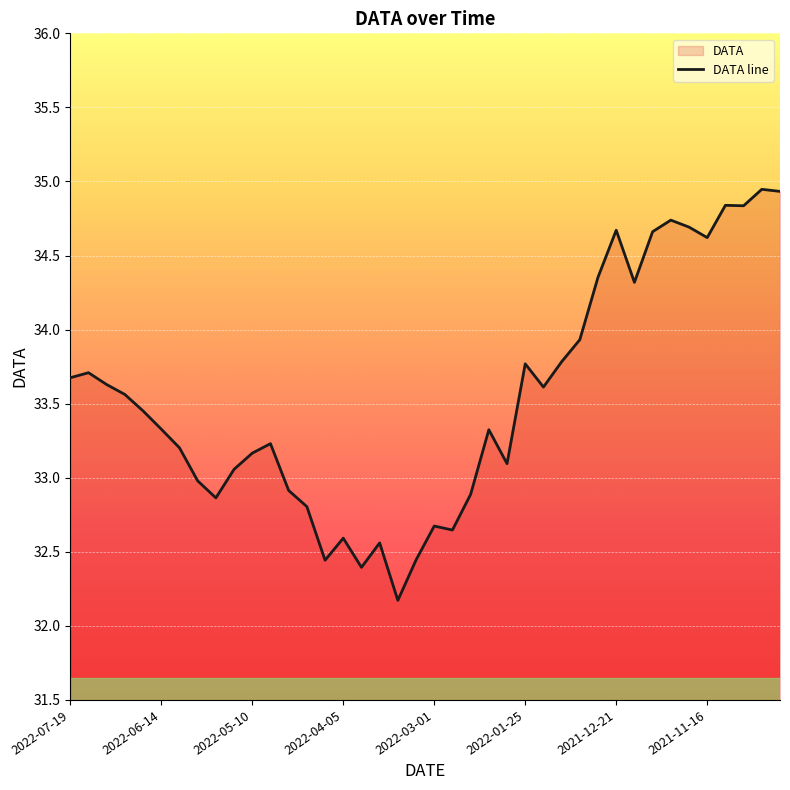

What is the ratio of the value at 2022-01-18 to the value at 2022-03-29?

1.0